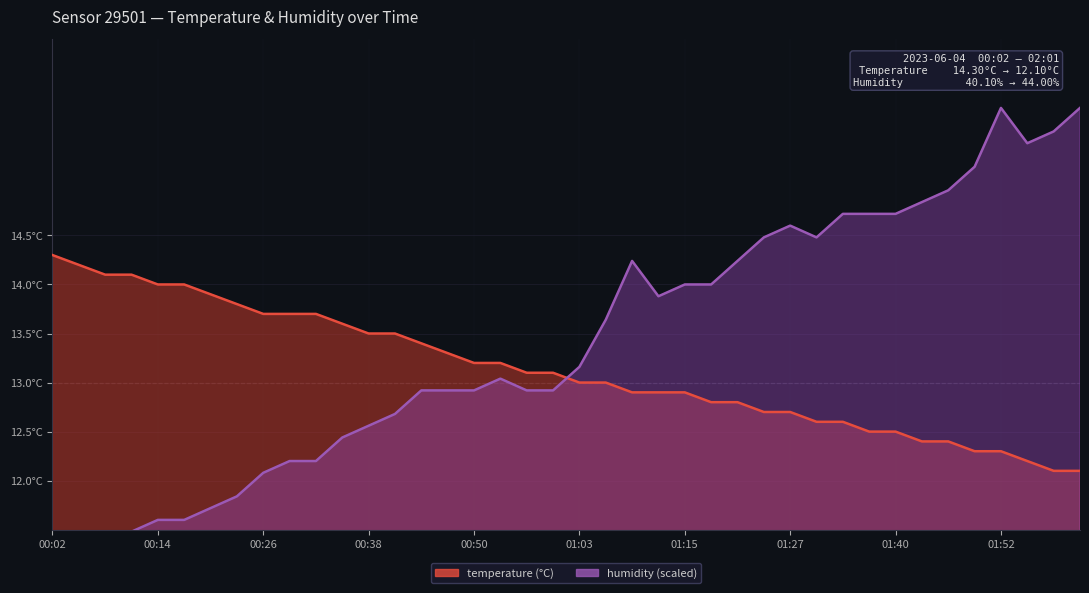

Reading left to right, list all the values displayed in this chart.

temperature: 00:02=14.3	00:05=14.2	00:08=14.1	00:11=14.1	00:14=14.0	00:17=14.0	00:20=13.9	00:23=13.8	00:26=13.7	00:29=13.7	00:32=13.7	00:35=13.6	00:38=13.5	00:41=13.5	00:44=13.4	00:47=13.3	00:50=13.2	00:53=13.2	00:56=13.1	00:59=13.1	01:03=13.0	01:06=13.0	01:09=12.9	01:12=12.9	01:15=12.9	01:18=12.8	01:21=12.8	01:24=12.7	01:27=12.7	01:31=12.6	01:34=12.6	01:37=12.5	01:40=12.5	01:43=12.4	01:46=12.4	01:49=12.3	01:52=12.3	01:55=12.2	01:58=12.1	02:01=12.1
humidity: 00:02=11.1	00:05=11.4	00:08=11.4	00:11=11.5	00:14=11.6	00:17=11.6	00:20=11.7	00:23=11.8	00:26=12.1	00:29=12.2	00:32=12.2	00:35=12.4	00:38=12.6	00:41=12.7	00:44=12.9	00:47=12.9	00:50=12.9	00:53=13.0	00:56=12.9	00:59=12.9	01:03=13.2	01:06=13.6	01:09=14.2	01:12=13.9	01:15=14.0	01:18=14.0	01:21=14.2	01:24=14.5	01:27=14.6	01:31=14.5	01:34=14.7	01:37=14.7	01:40=14.7	01:43=14.8	01:46=15.0	01:49=15.2	01:52=15.8	01:55=15.4	01:58=15.6	02:01=15.8